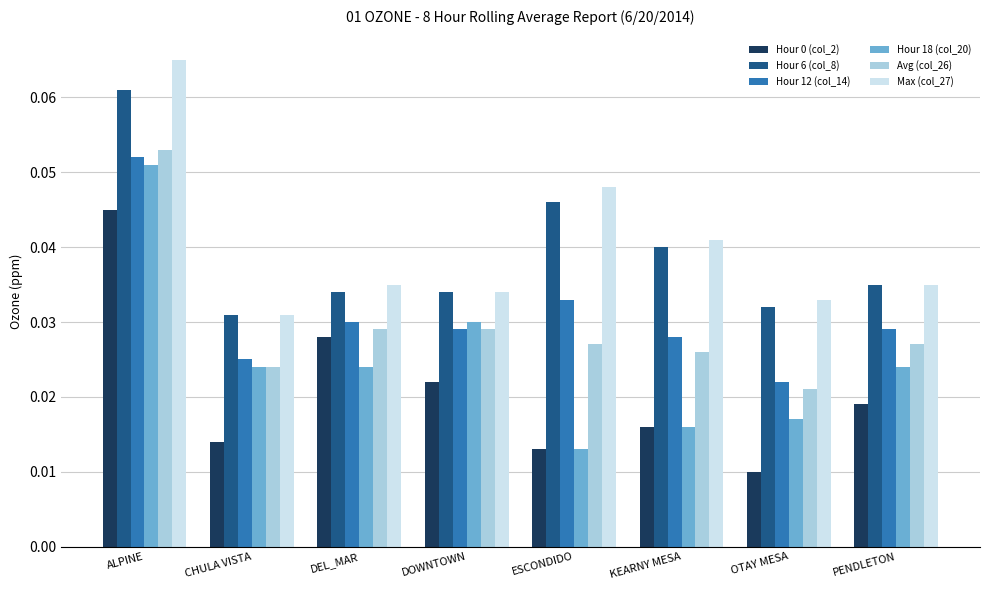

How many categories are shown in the chart?

8